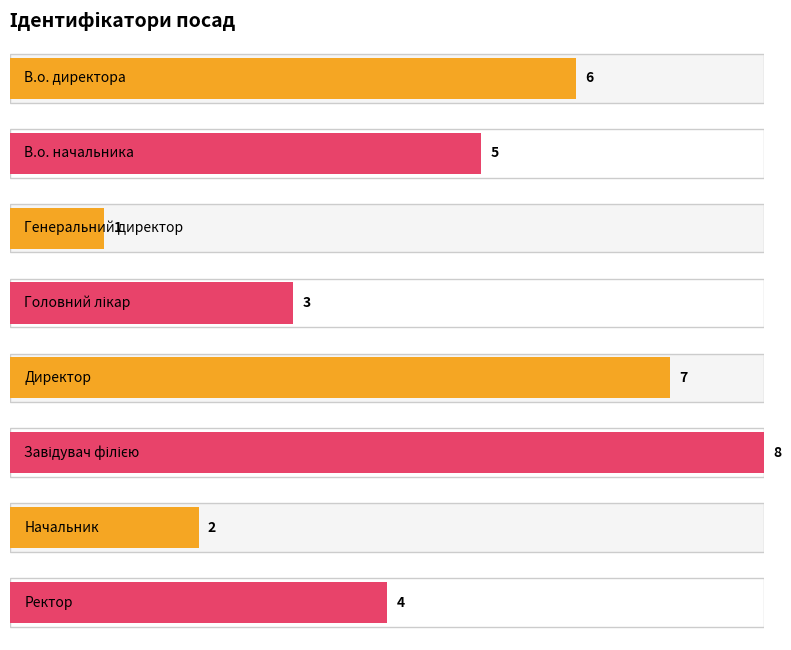

List the labels in order of value, largest first.

Завідувач філією, Директор, В.о. директора, В.о. начальника, Ректор, Головний лікар, Начальник, Генеральний директор